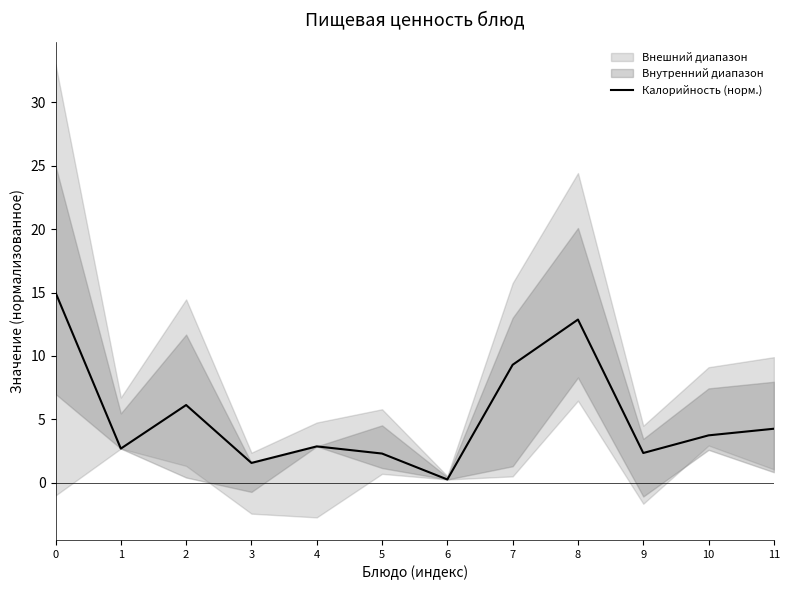

The Калорийность (норм.) series shows 9.3 at 7. True or false?

True